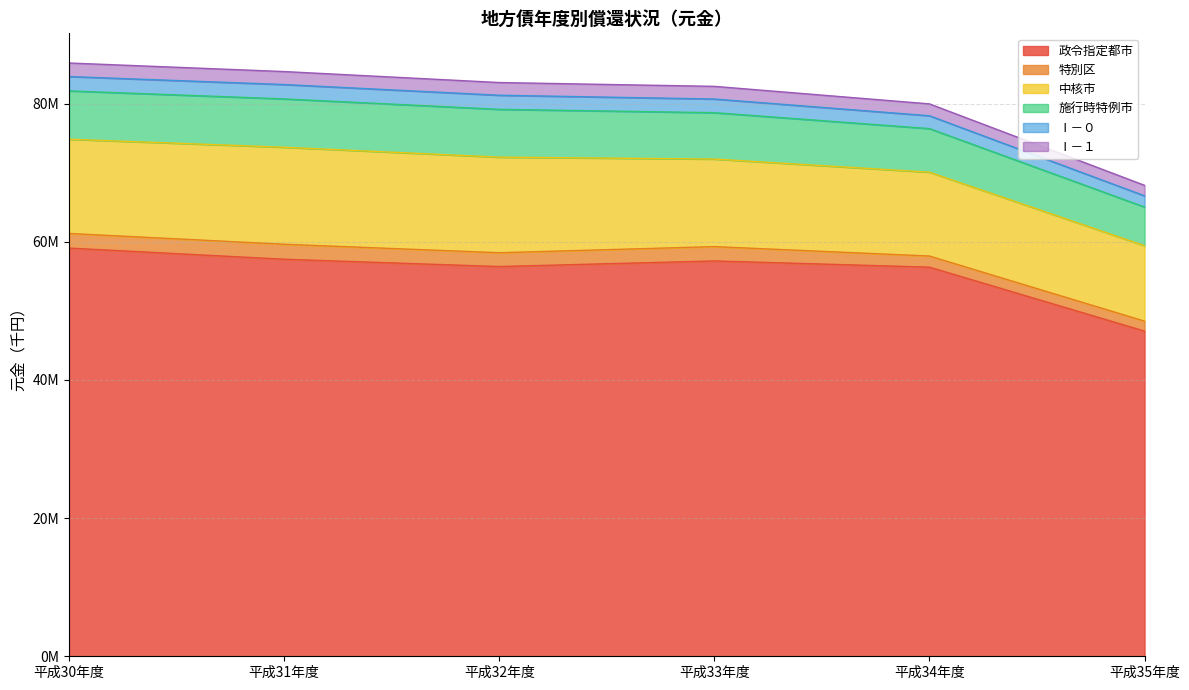

Is the value of 中核市 at 平成32年度 greater than the value of 特別区 at 平成34年度?

Yes